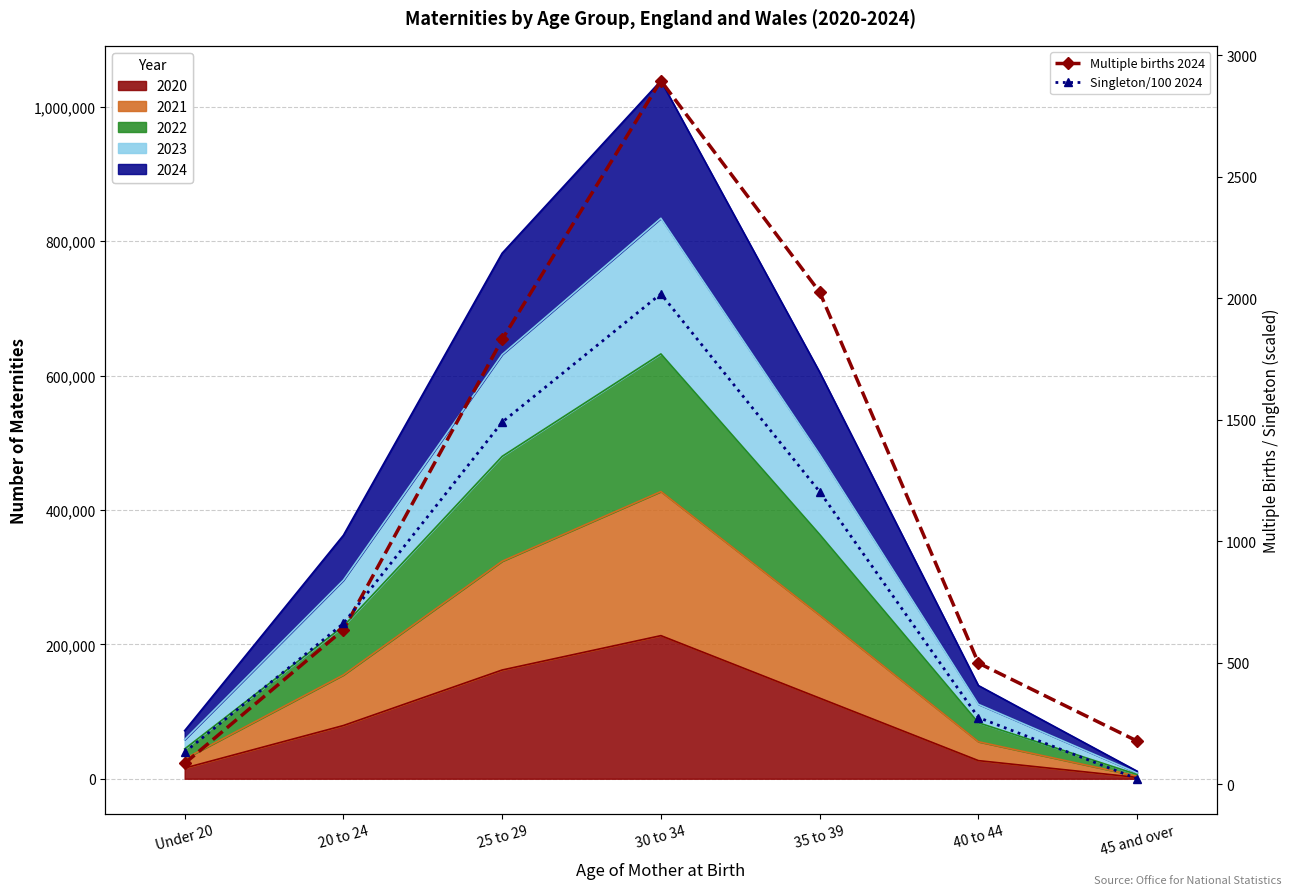

Where is the first local maximum for Multiple births 2024?

30 to 34